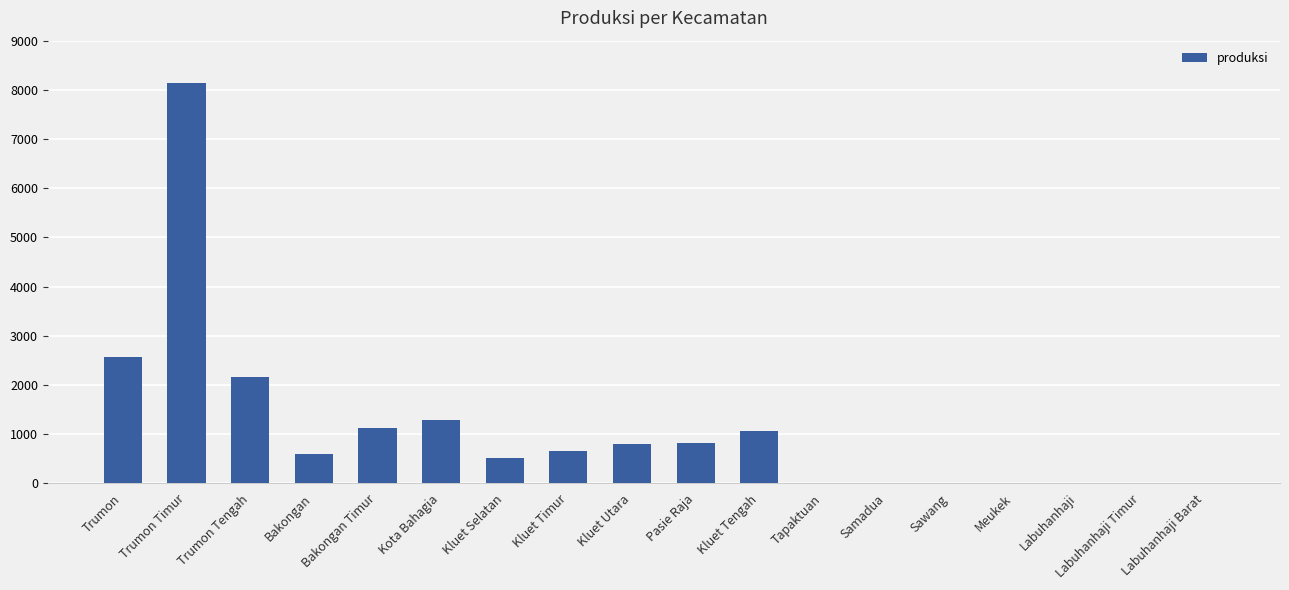

Between Bakongan Timur and Samadua, which is larger?

Bakongan Timur